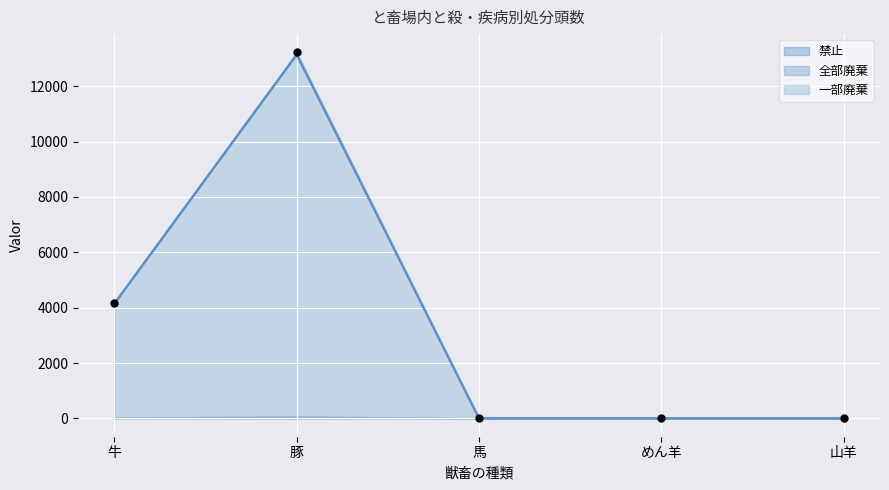

At which category is the sum across all series the highest?

豚